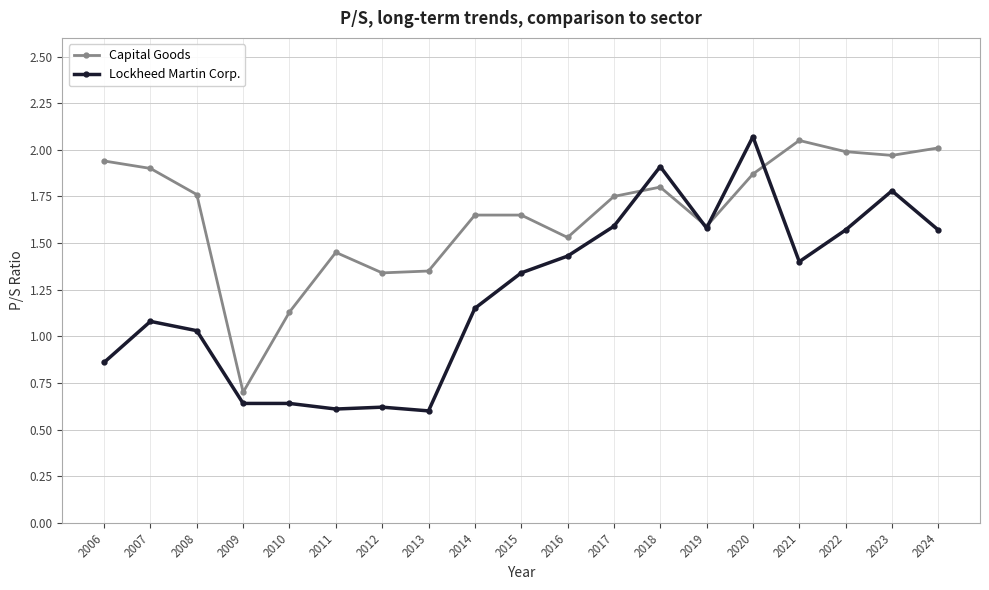

The value of Capital Goods at 2022 is 2.0. True or false?

True